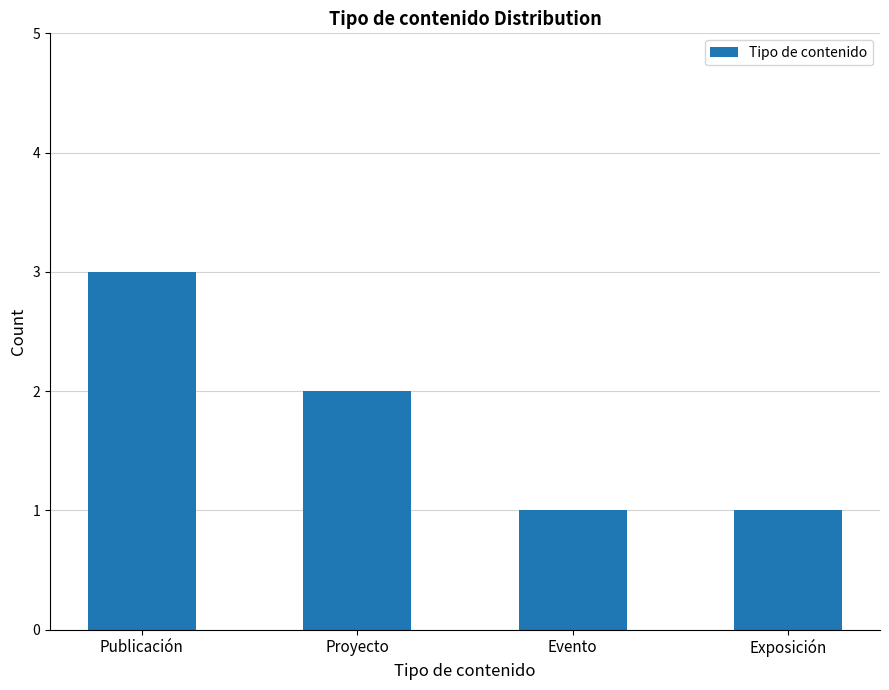

What is the difference between the values at Exposición and Proyecto?

1